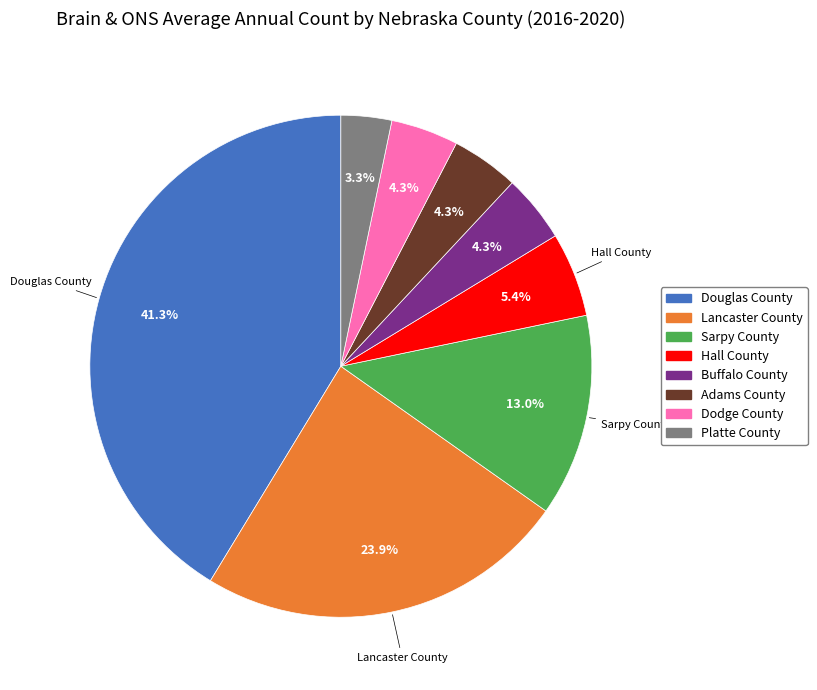

What is the largest slice in the pie chart?

Douglas County